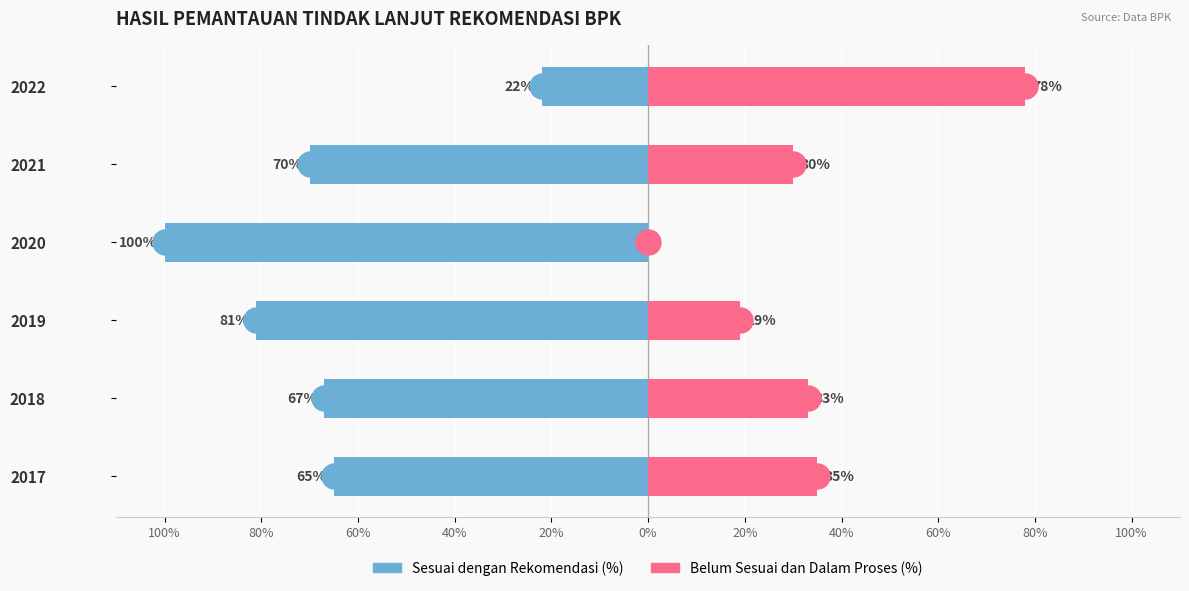

Which series changed the most between 2017 and 2019?

Sesuai dengan Rekomendasi (%)